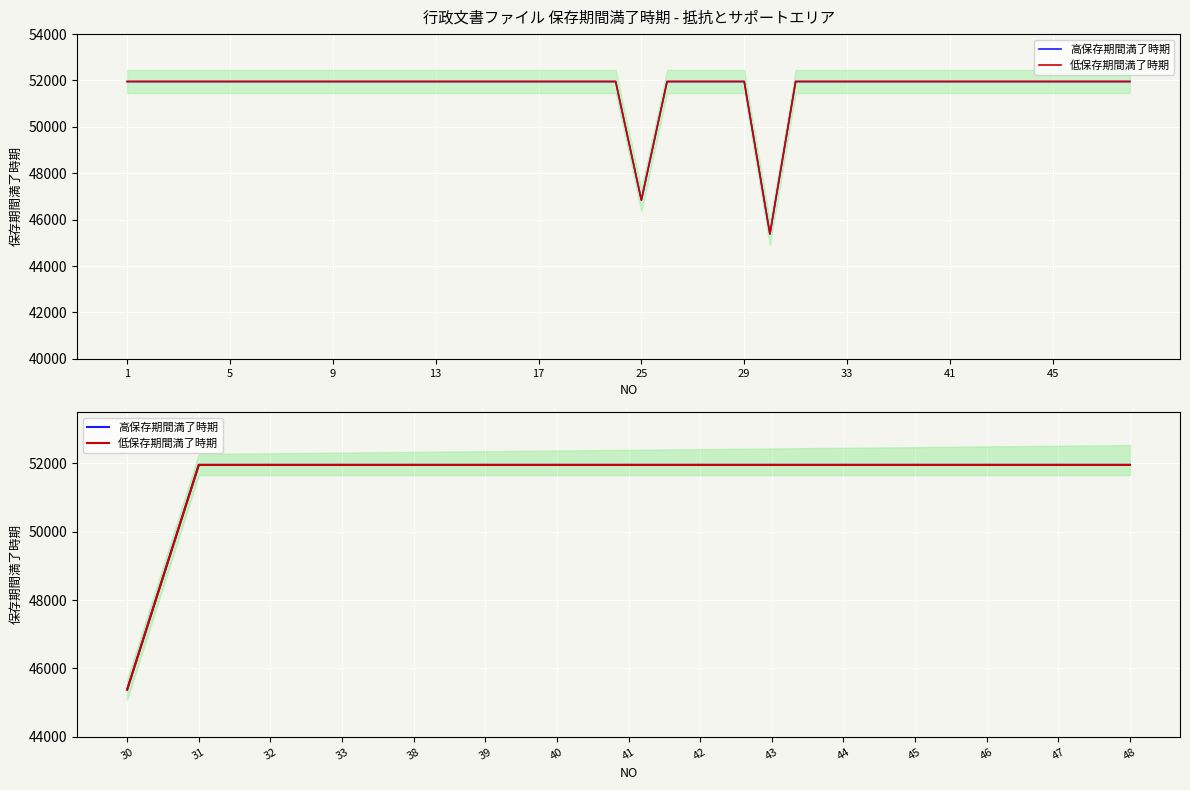

What is the difference between the maximum and minimum values in the 高保存期間満了時期 series?

6574